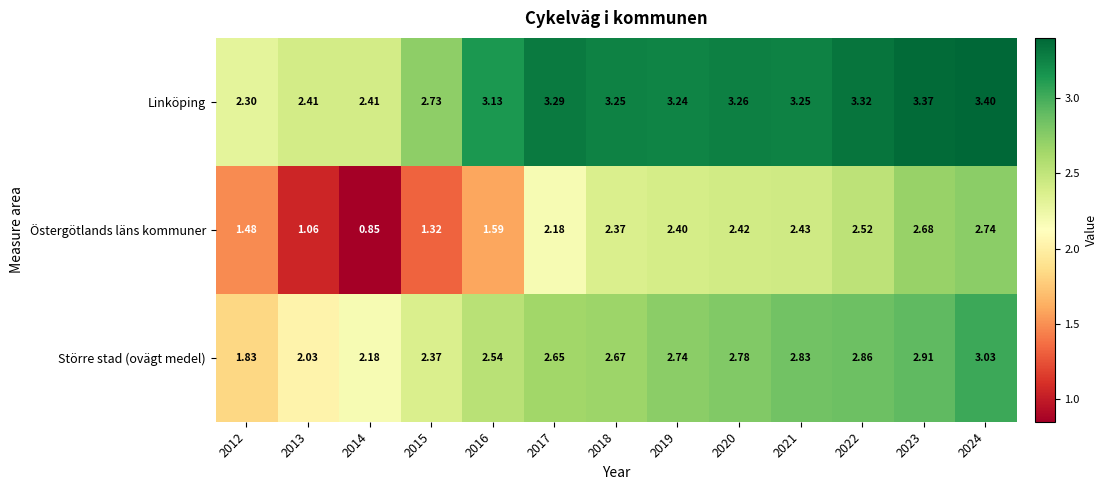

What is the spread (max minus min) of values at 2015?

1.4